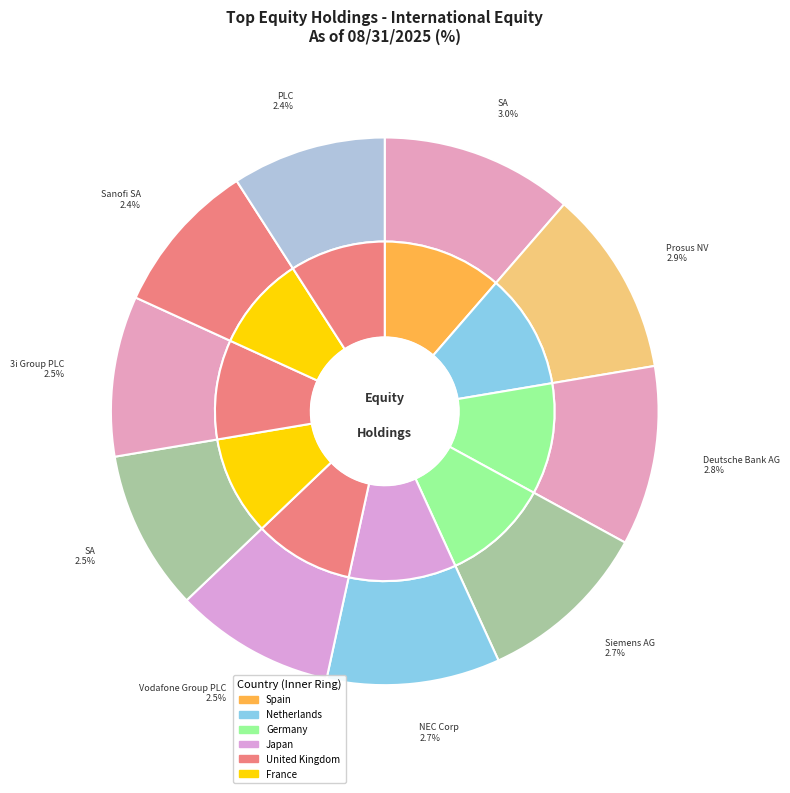

How much of the chart is everything except Sanofi SA?

90.9%